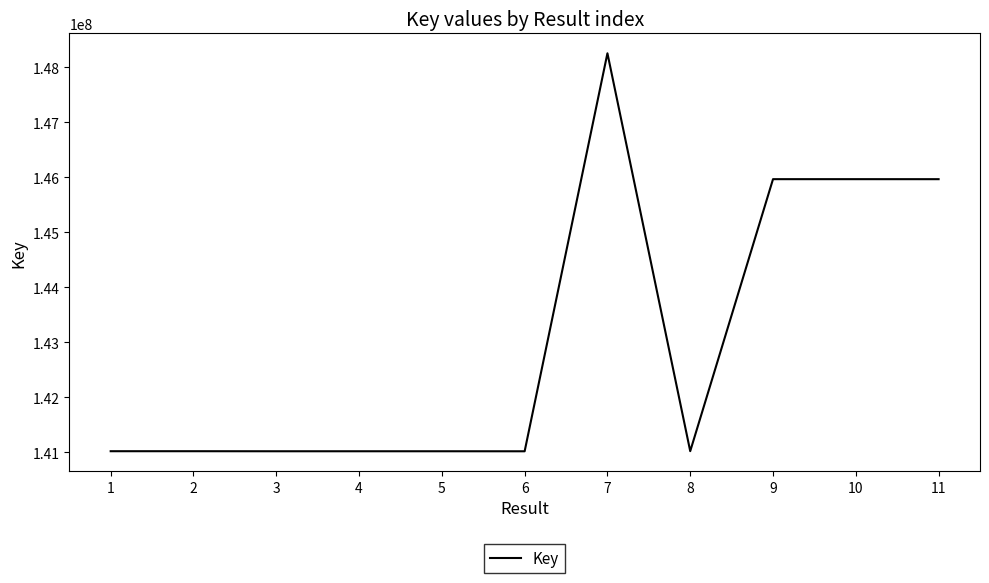

What is the minimum value shown in the chart?

141014141